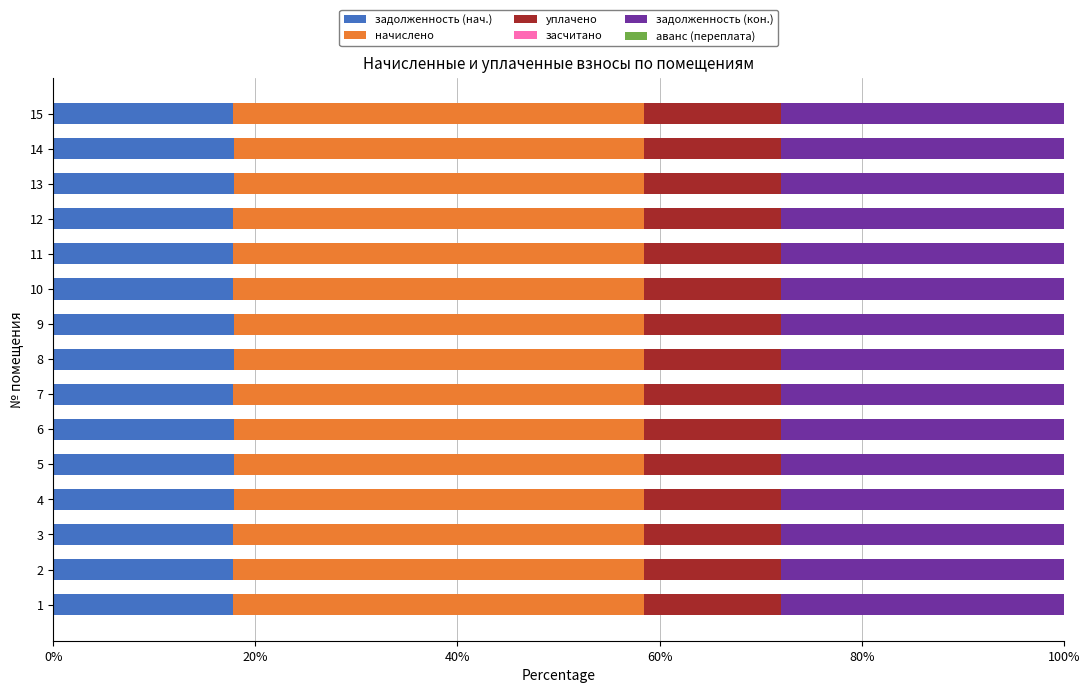

What is the sum of all задолженность (нач.) values?

267.6